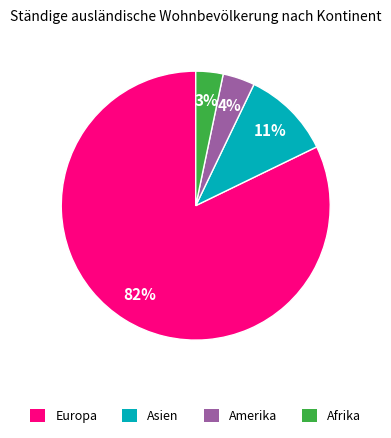

Is there any slice that represents more than half of the pie?

Yes